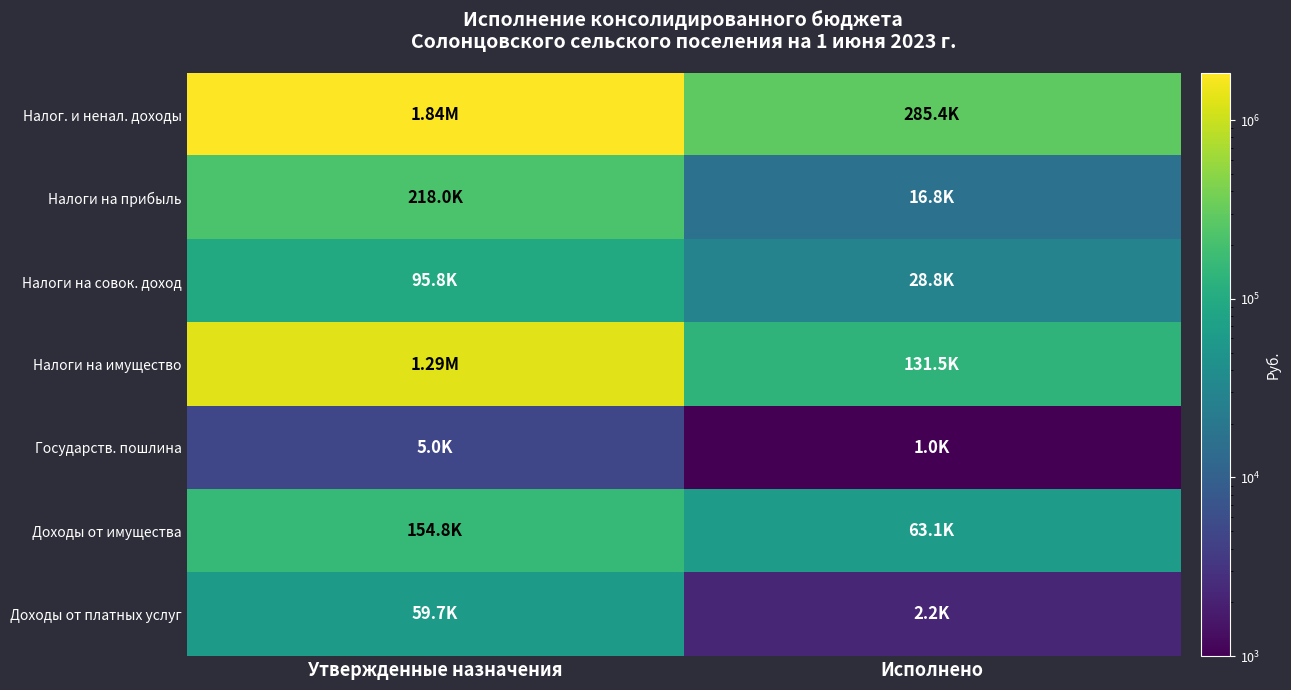

At which category is the sum across all series the highest?

Утвержденные назначения